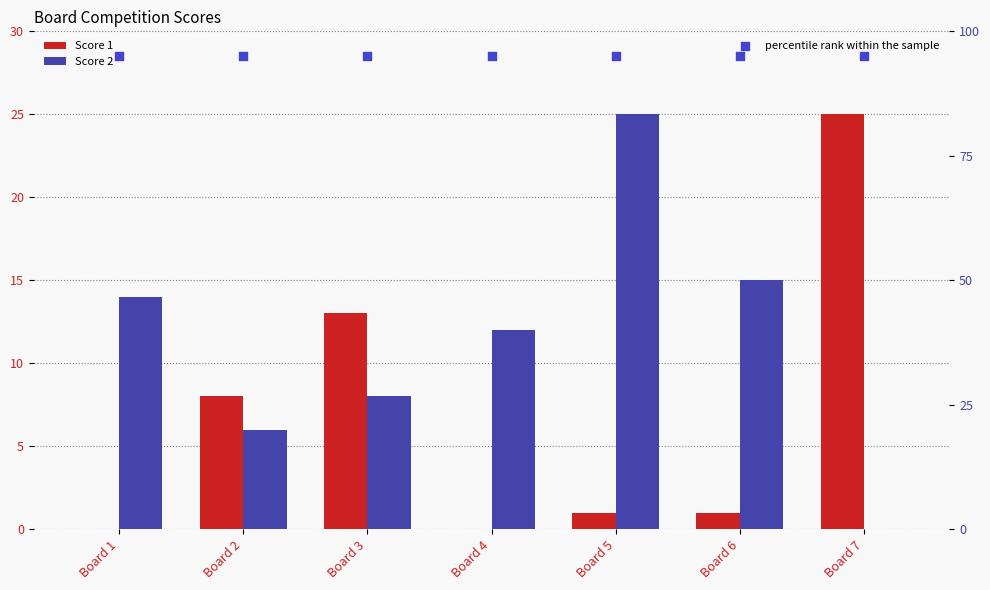

Is the value of percentile rank within the sample at Board 7 greater than the value of Score 2 at Board 7?

Yes